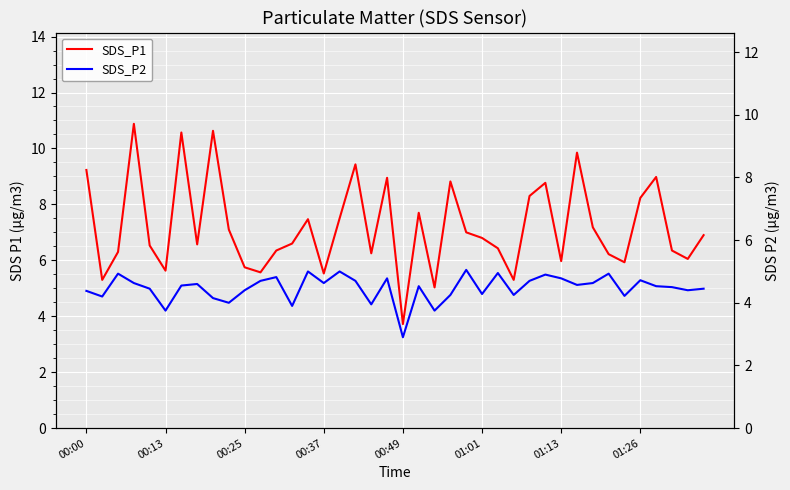

List the series in order of their overall mean, lowest first.

SDS_P2, SDS_P1